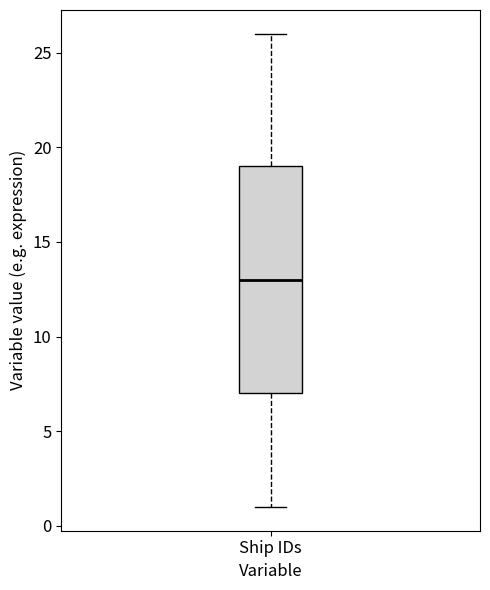

Transcribe this box plot: give where the median line is, the range the box spans, and where the two whiskers end, as read against the y-axis. The values are not printed on the chart, so give them approximately, as read against the axis.

median 13, box 7 to 19, whiskers 1 to 26